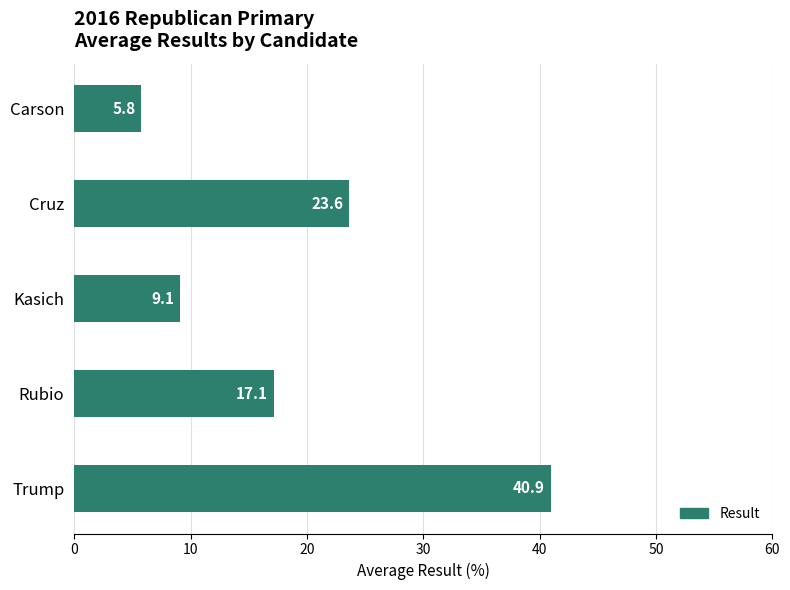

Read the value at Carson.

5.8